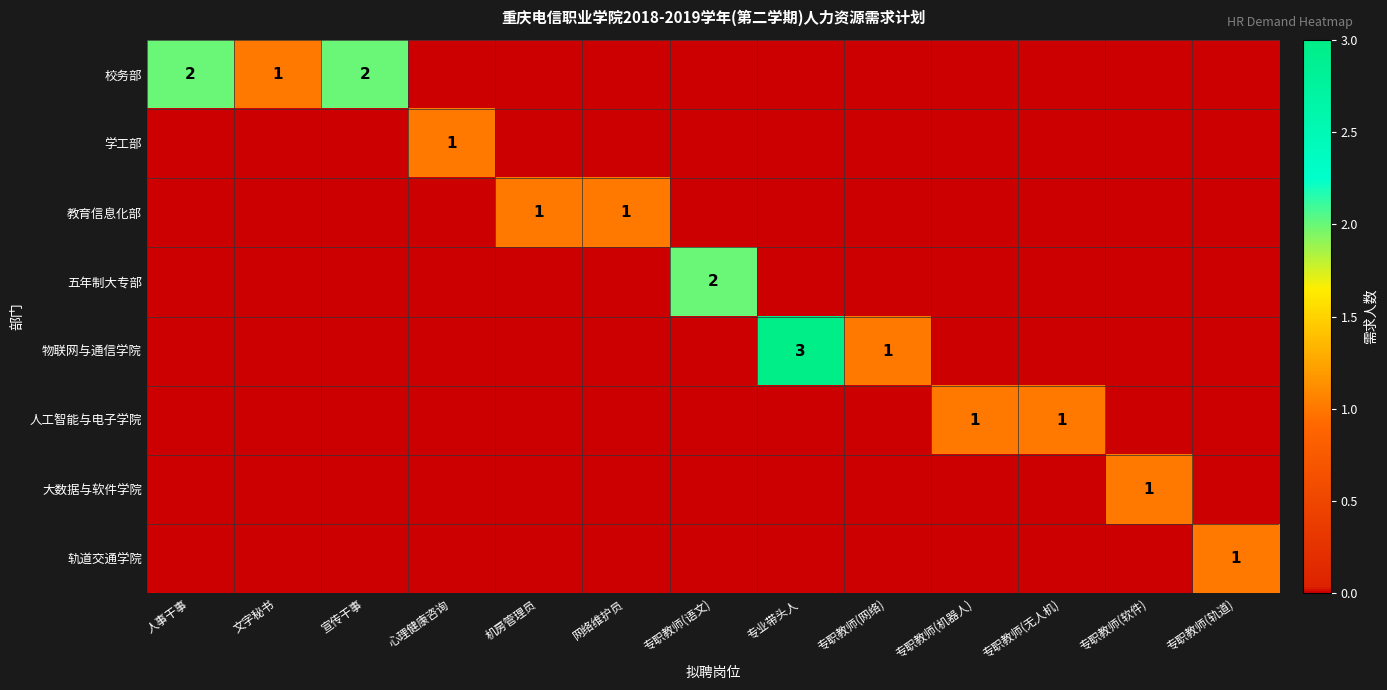

Count the number of categories in the chart.

13